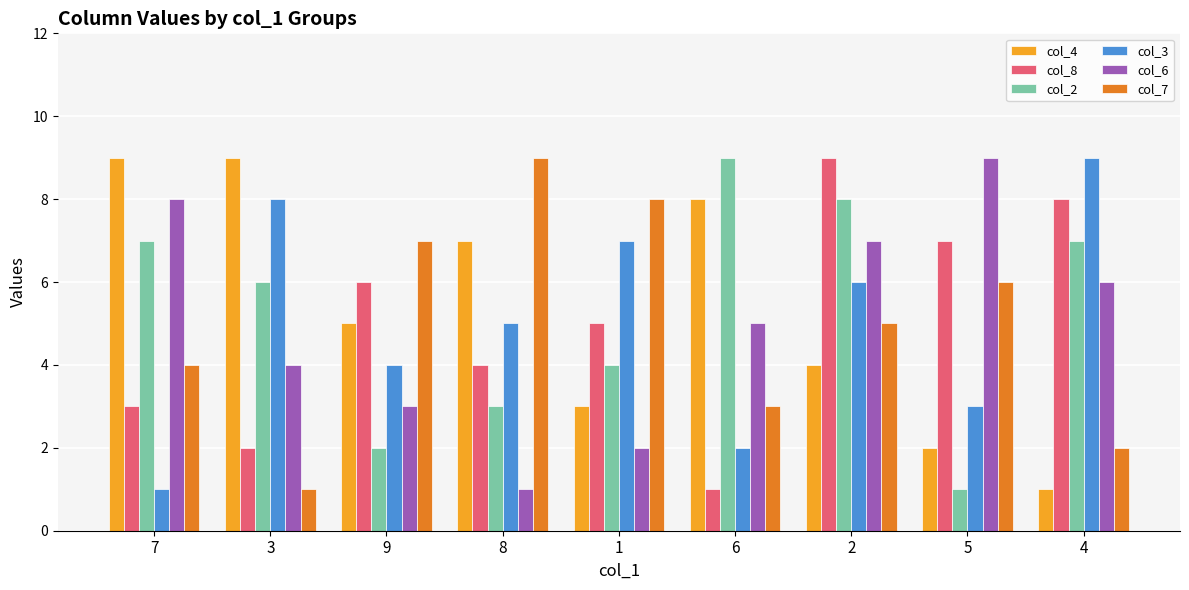

At which label does col_2 reach its peak?

6